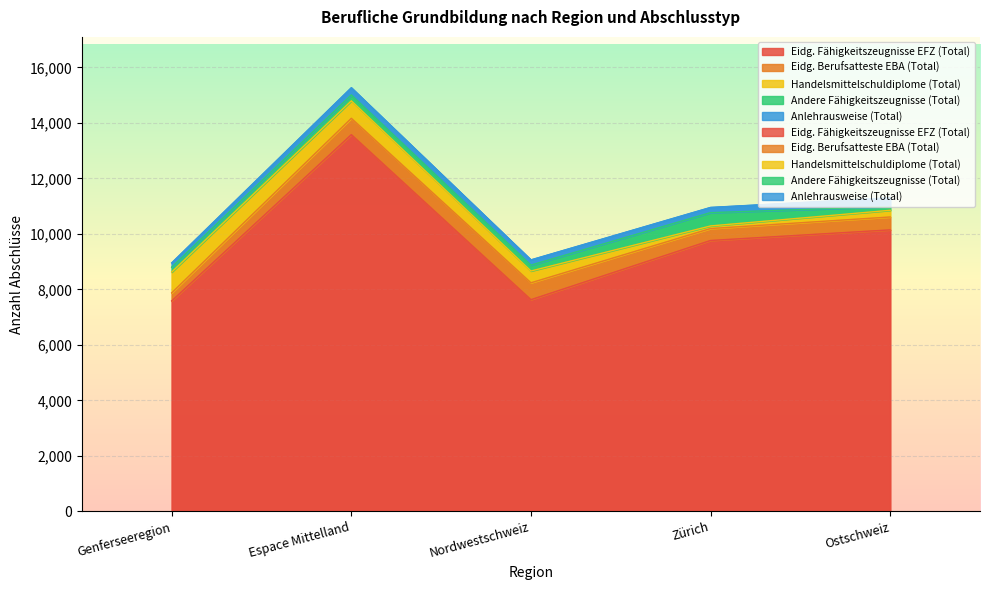

What is the average value of the Handelsmittelschuldiplome (Total) series?

428